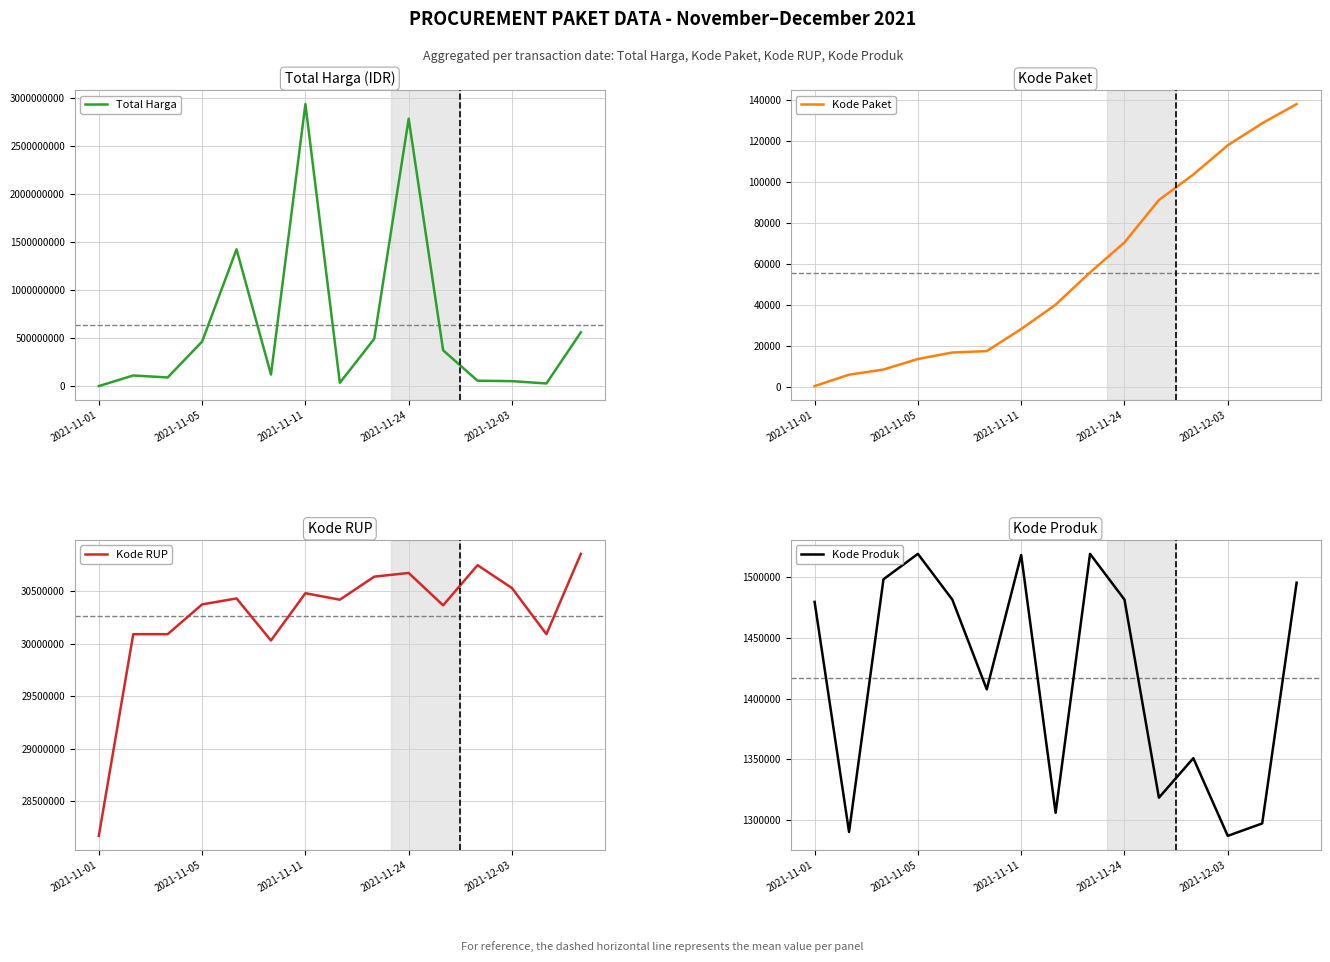

What is the sum of the Total Harga values at 7 and 13?

61704000